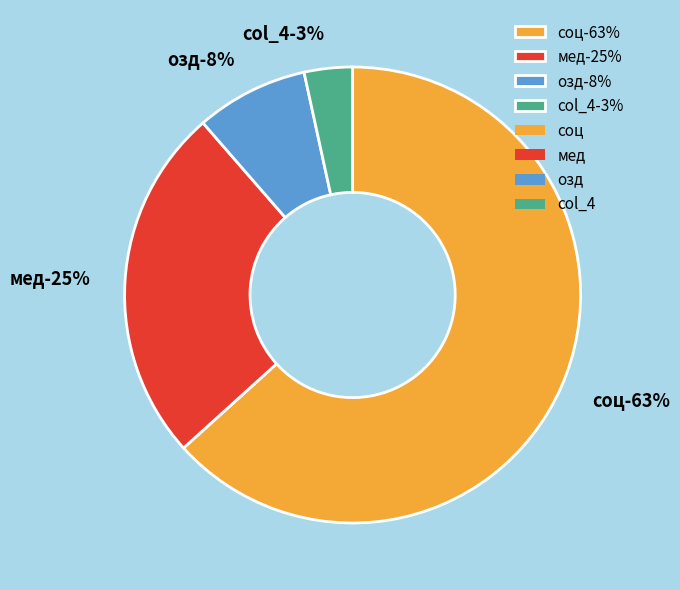

To the nearest percent, what portion does соц represent?

63%